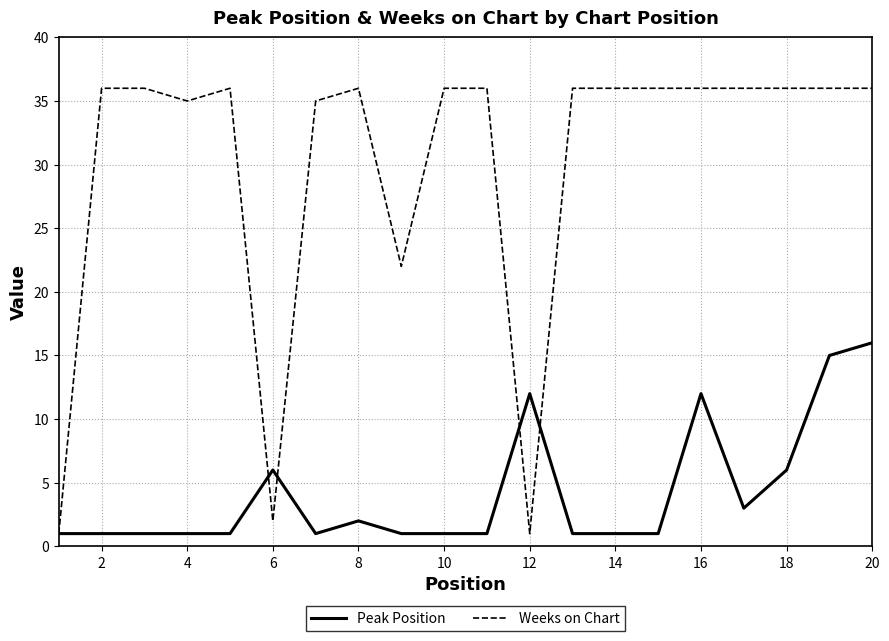

Which series has the largest total across all categories?

Weeks on Chart